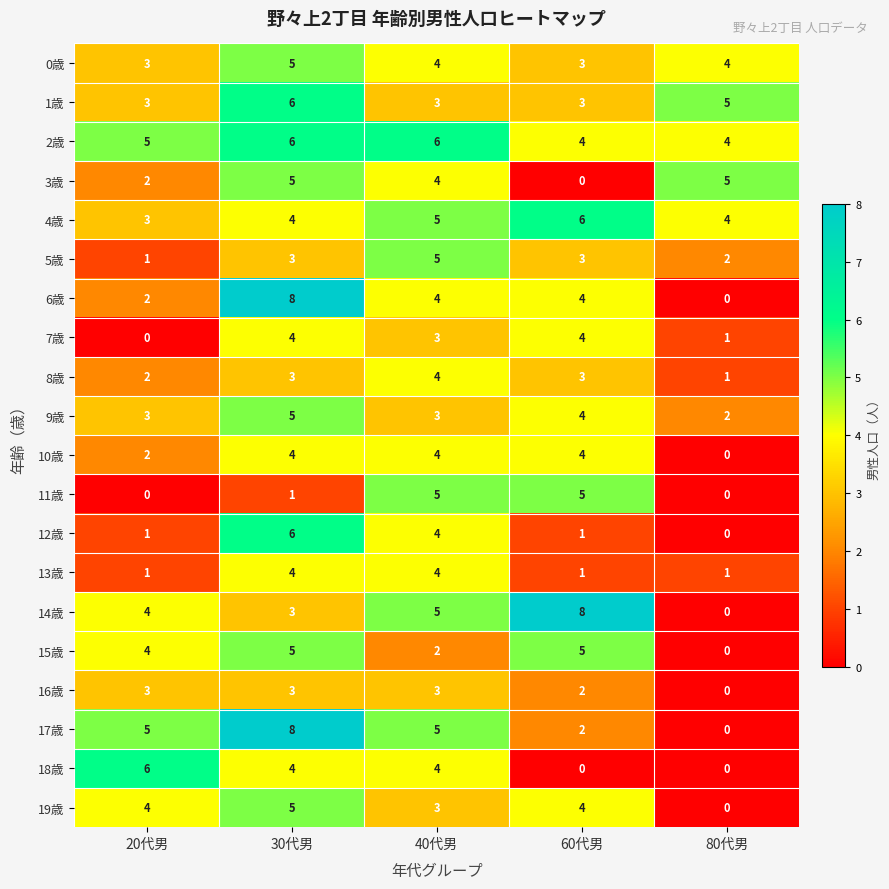

What is the sum of the 3歳 values at 40代男 and 30代男?

9